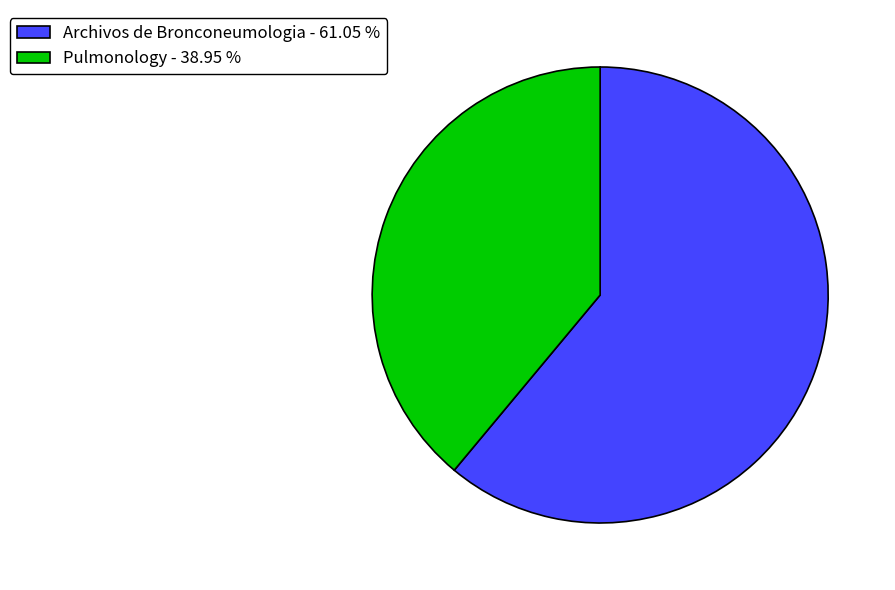

Combined, do Pulmonology - 38.95 % and Archivos de Bronconeumologia - 61.05 % account for over 50%?

Yes